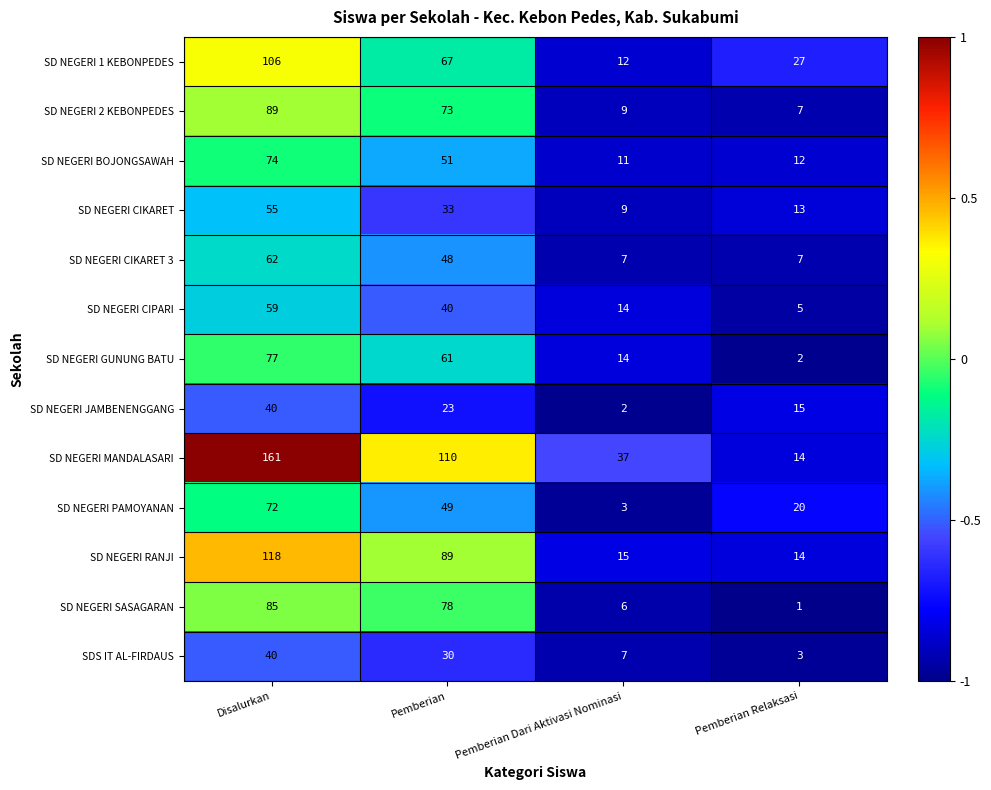

At which category is the sum across all series the highest?

Disalurkan